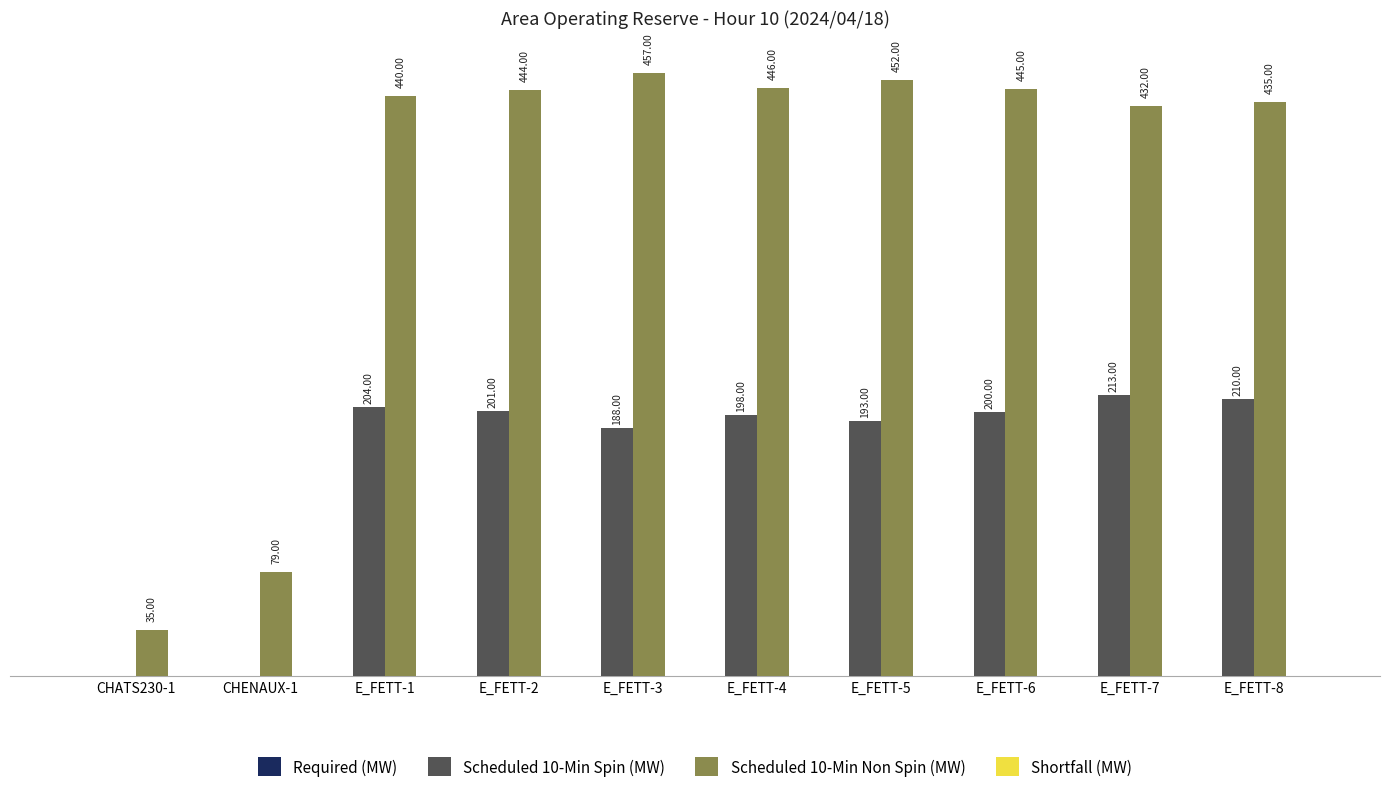

Which series has the largest total across all categories?

Scheduled 10-Min Non Spin (MW)